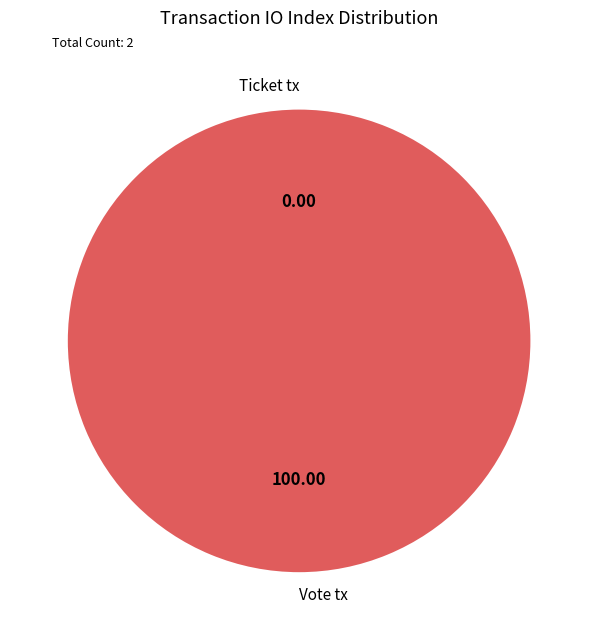

Does any single category account for the majority?

Yes